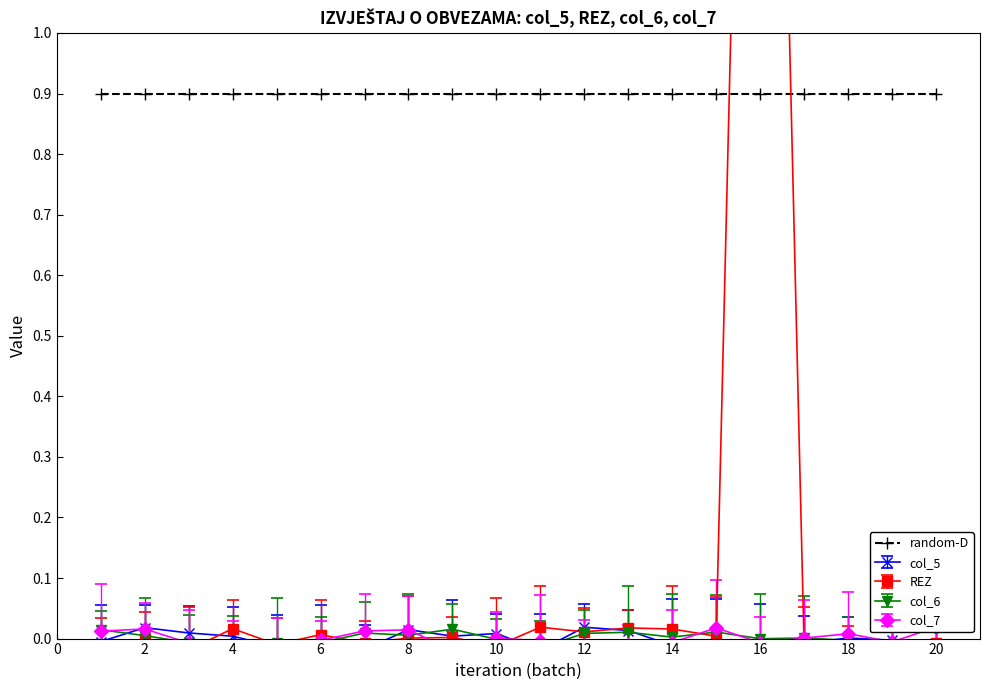

Which series has the largest total across all categories?

REZ